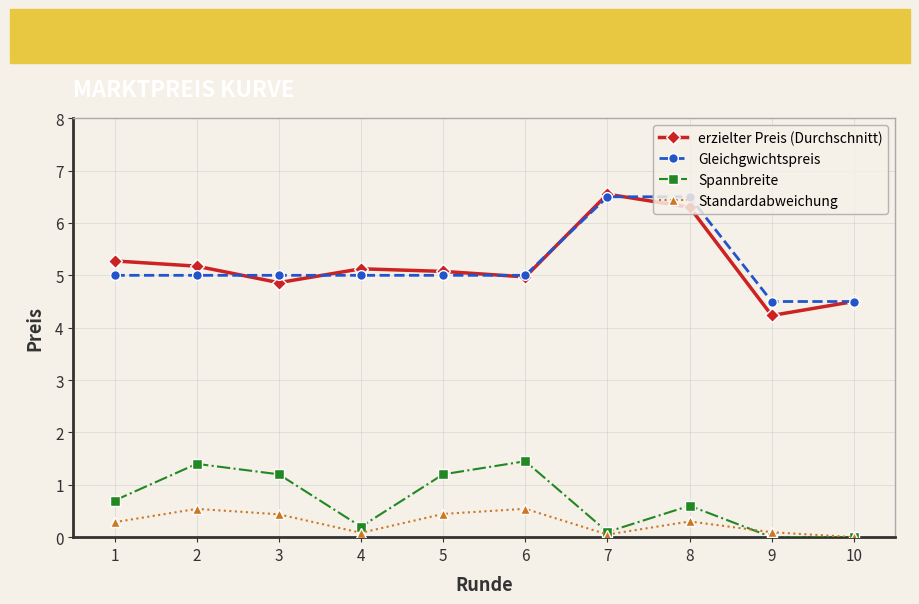

True or false: Standardabweichung and Gleichgwichtspreis intersect in this chart.

False